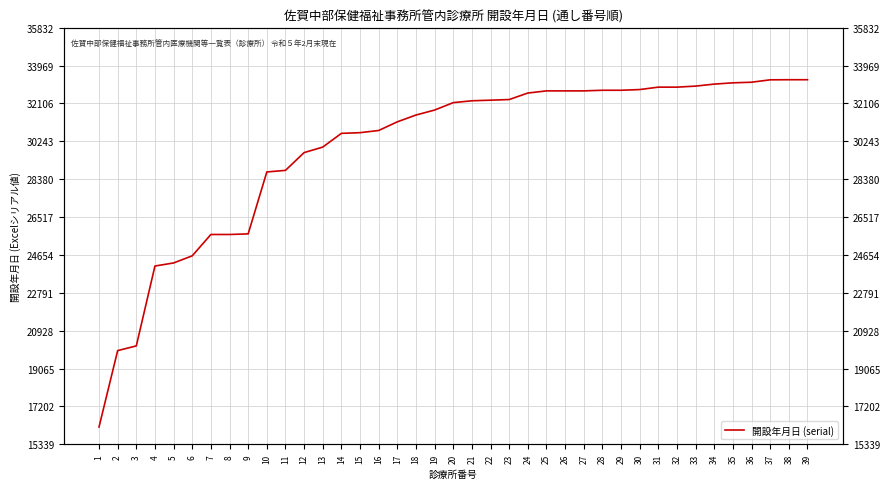

True or false: the data has more than 1 interior local peaks.

False